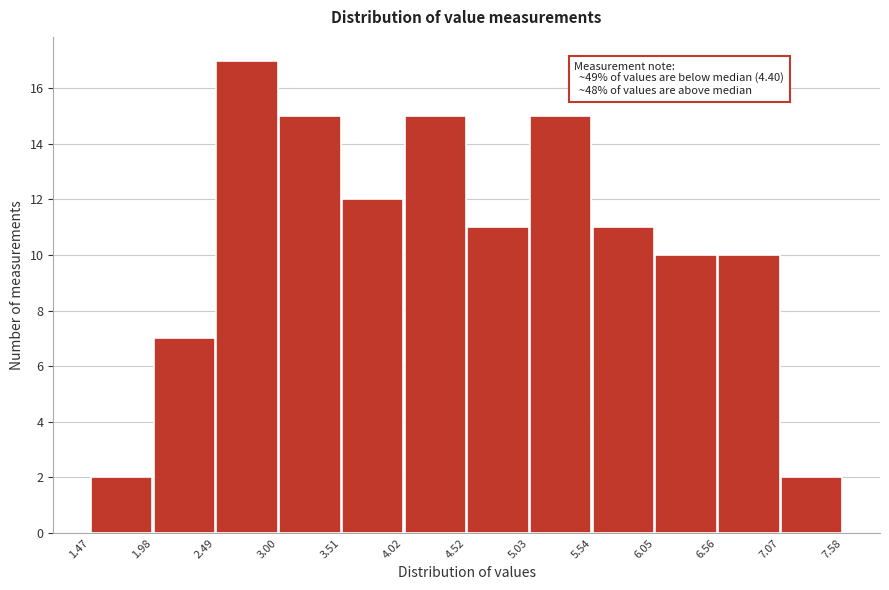

Over which range of the x-axis is the bar tallest?

2.49 to 3.00